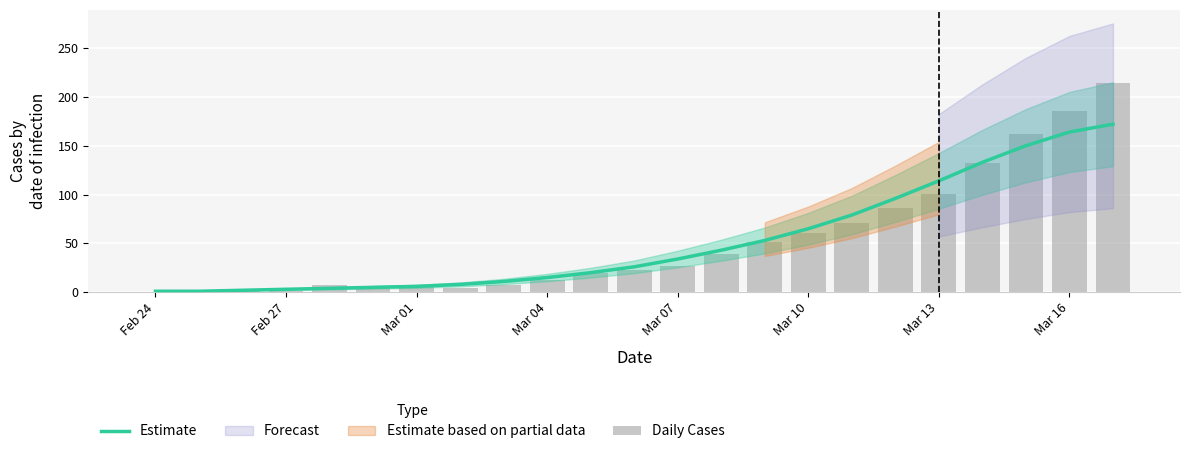

What is the average value of the Daily Cases series?

53